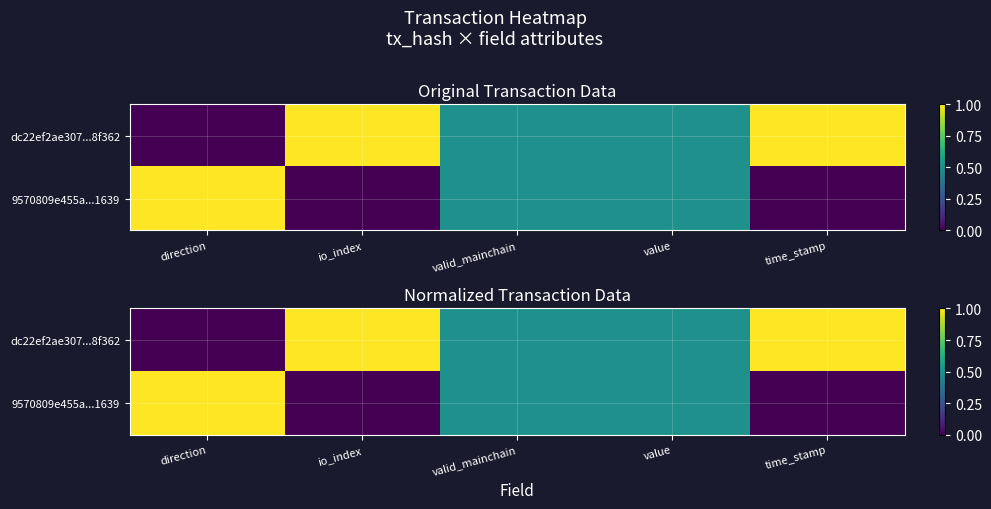

What is the sum of all 9570809e455a...1639 values?

2.0